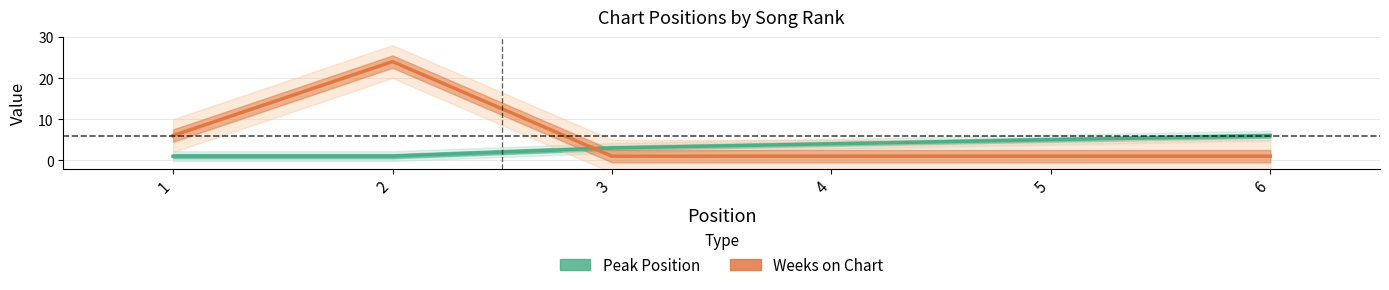

Between 2 and 4, which is larger?

4